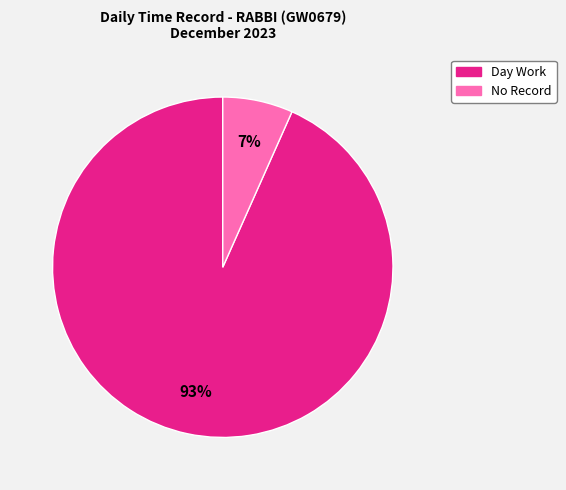

Does any single category account for the majority?

Yes